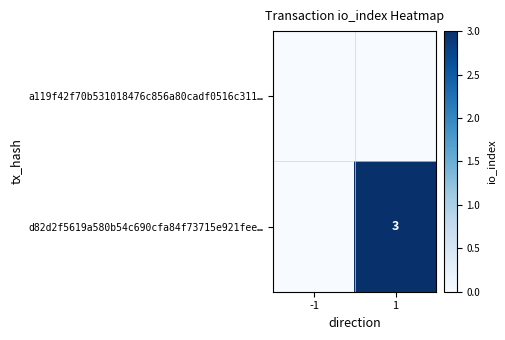

How many d82d2f5619a580b54c690cfa84f73715e921fee… values are between 0 and 3?

2